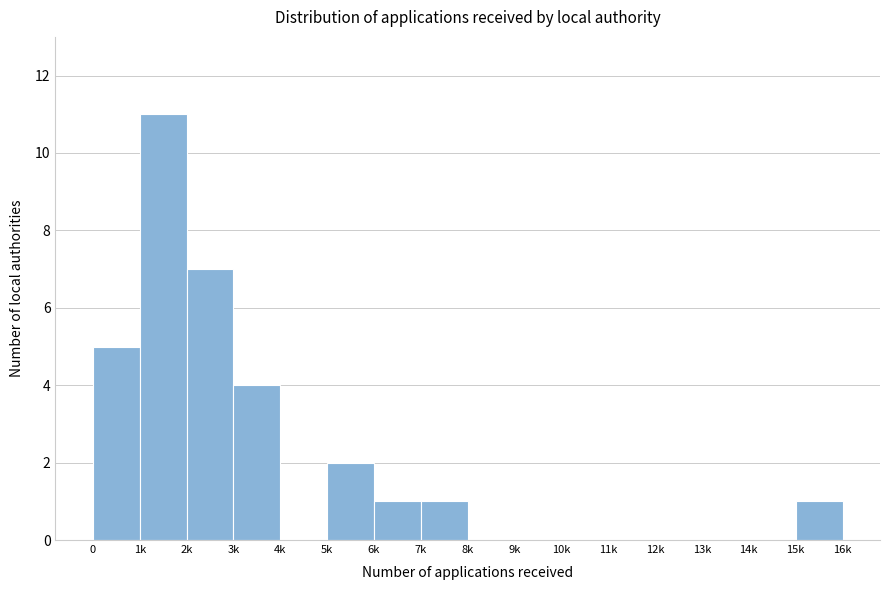

Reading right to left, transcribe all the data shown in this chart.

15k=1	14k=0	13k=0	12k=0	11k=0	10k=0	9k=0	8k=0	7k=1	6k=1	5k=2	4k=0	3k=4	2k=7	1k=11	0=5